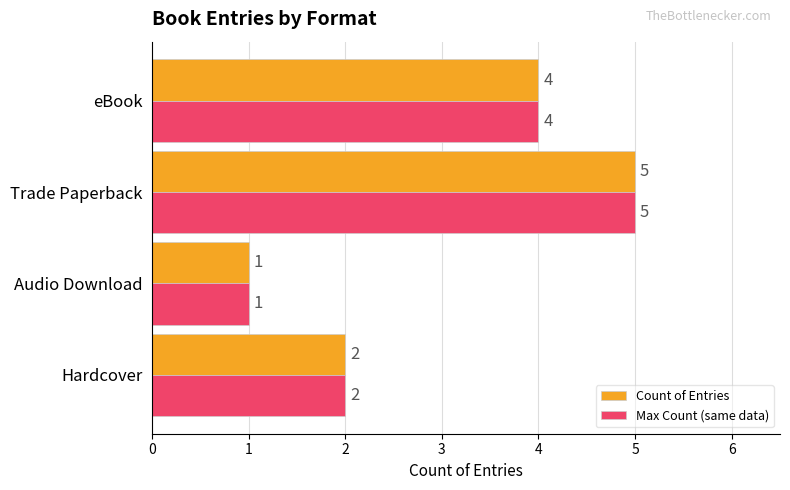

Count the number of data series in this chart.

2